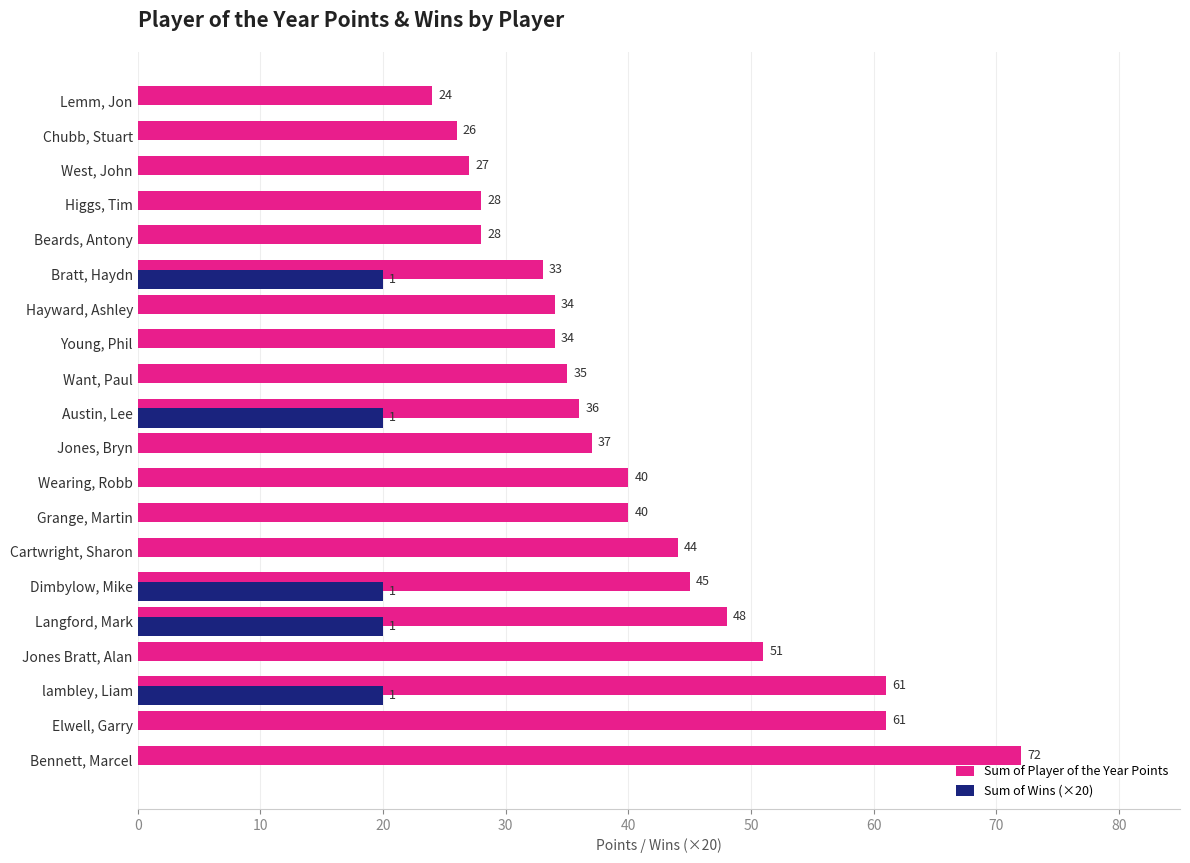

Which series changed the most between Jones Bratt, Alan and Want, Paul?

Sum of Player of the Year Points